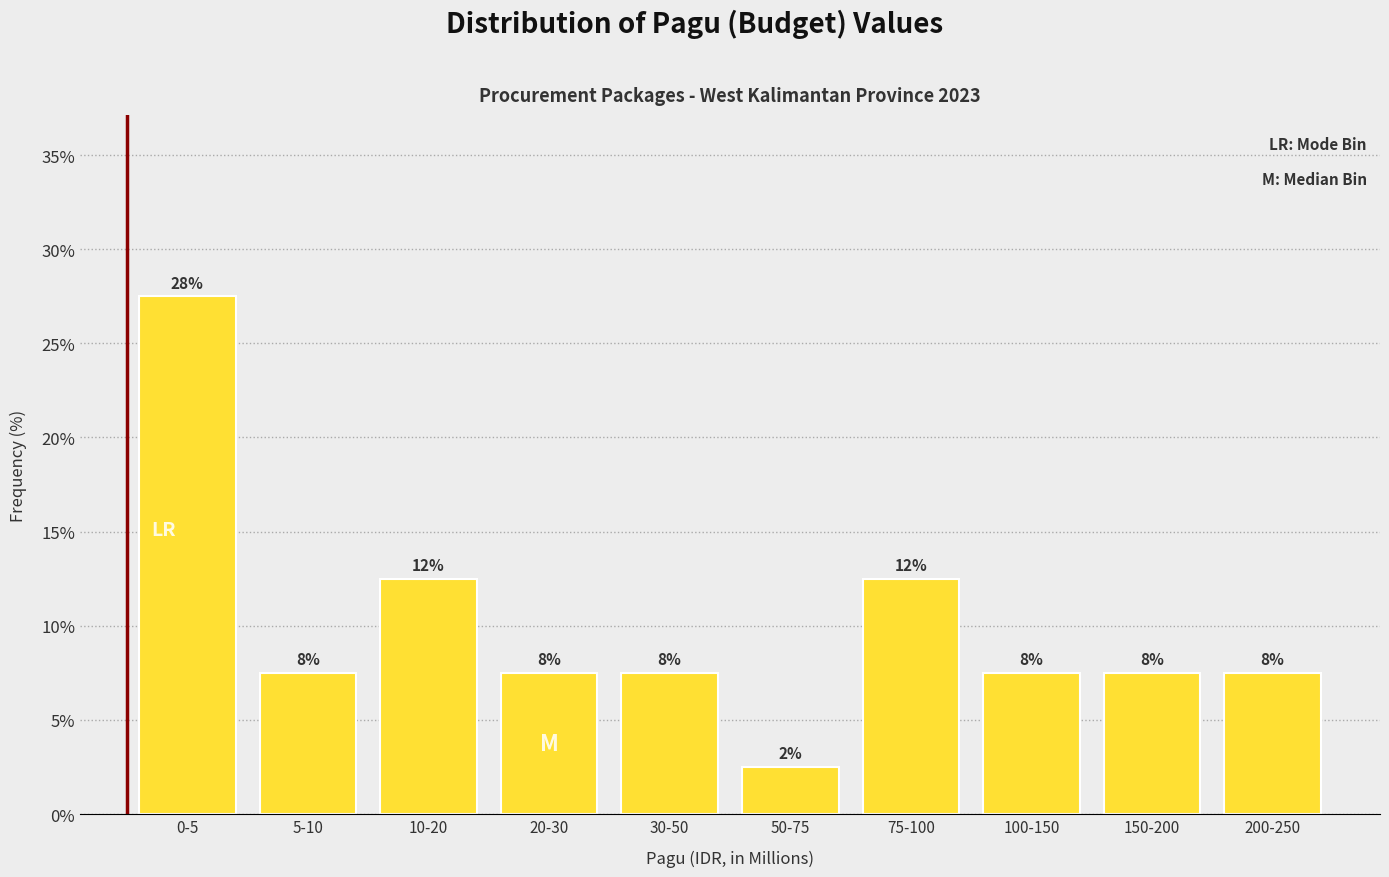

How many bars are there in total?

10